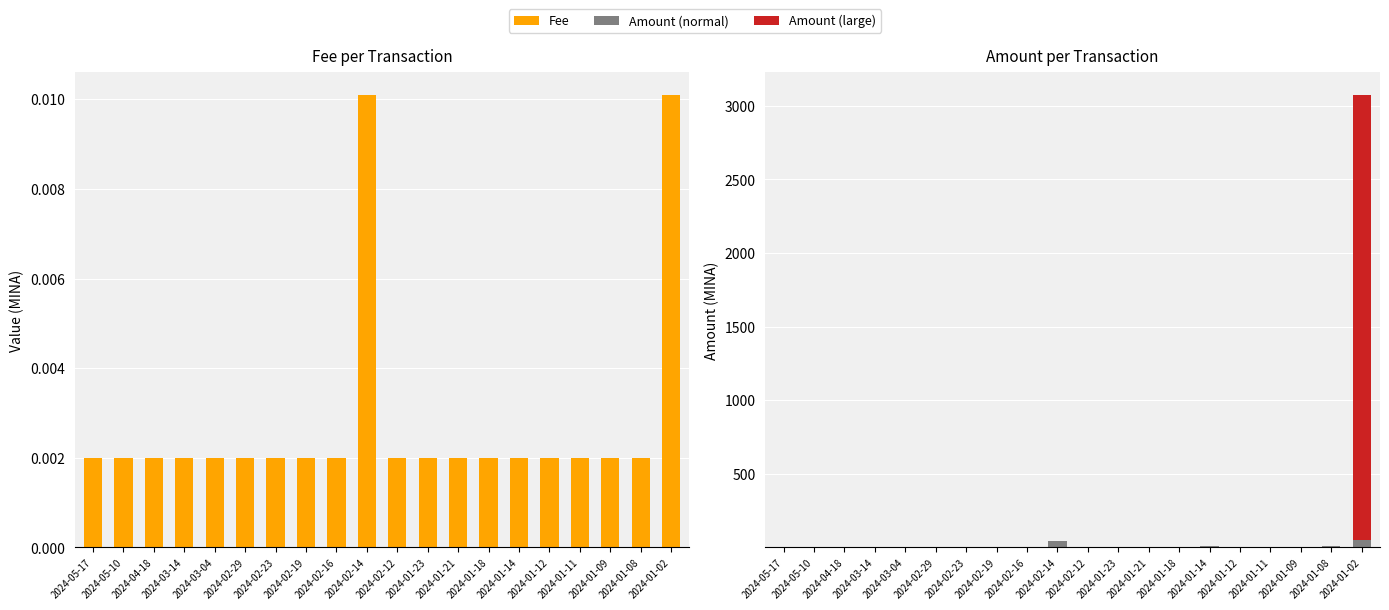

What is the spread (max minus min) of values at 2024-01-23?

2.4